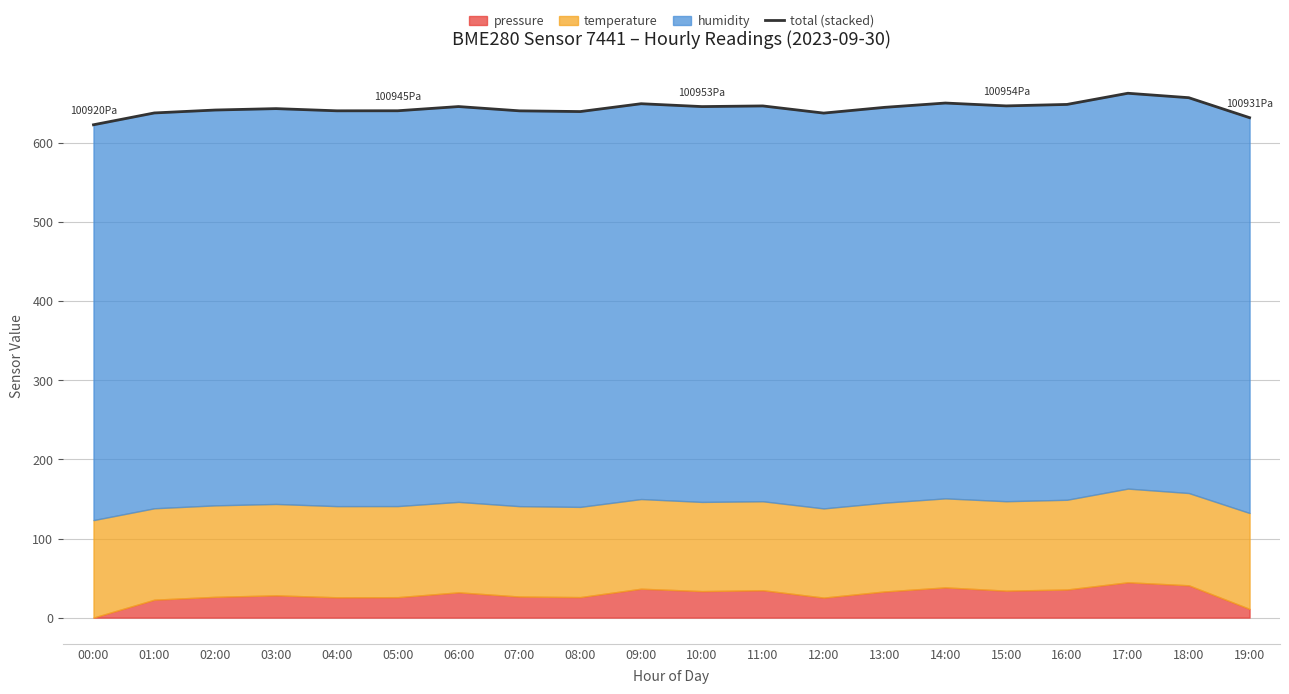

What is the sum of the values at 04:00 and 09:00?

1290.9